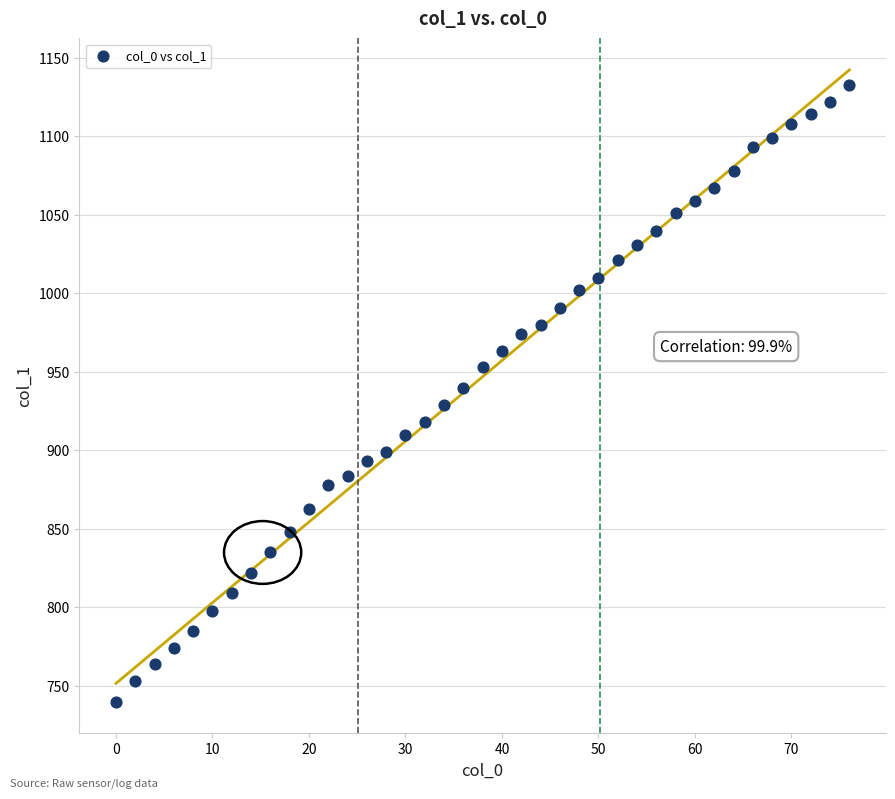

What is the range of X values (max minus min)?

76